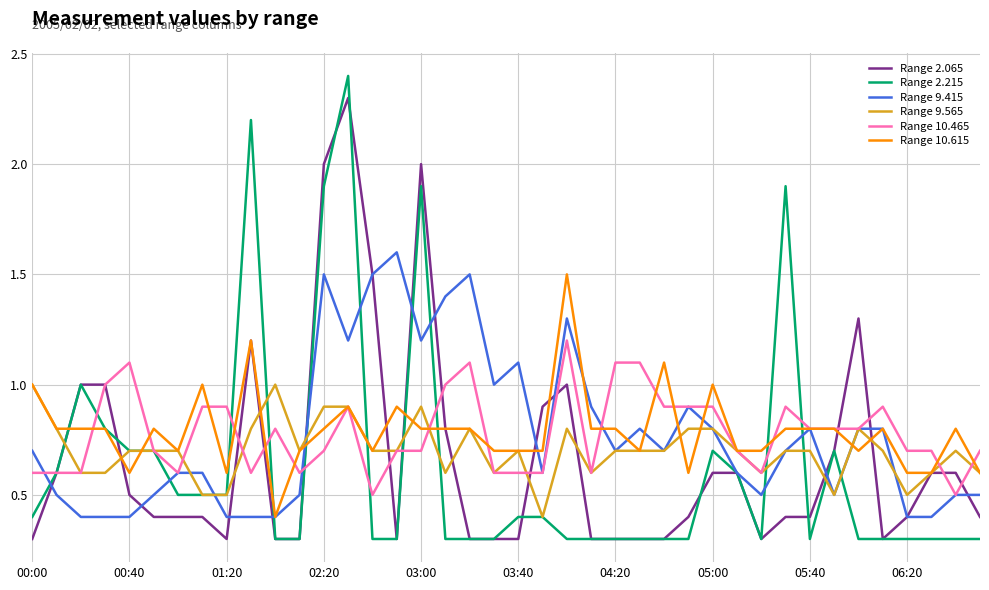

True or false: Range 9.565 has more than 1 points higher than both neighbors.

True